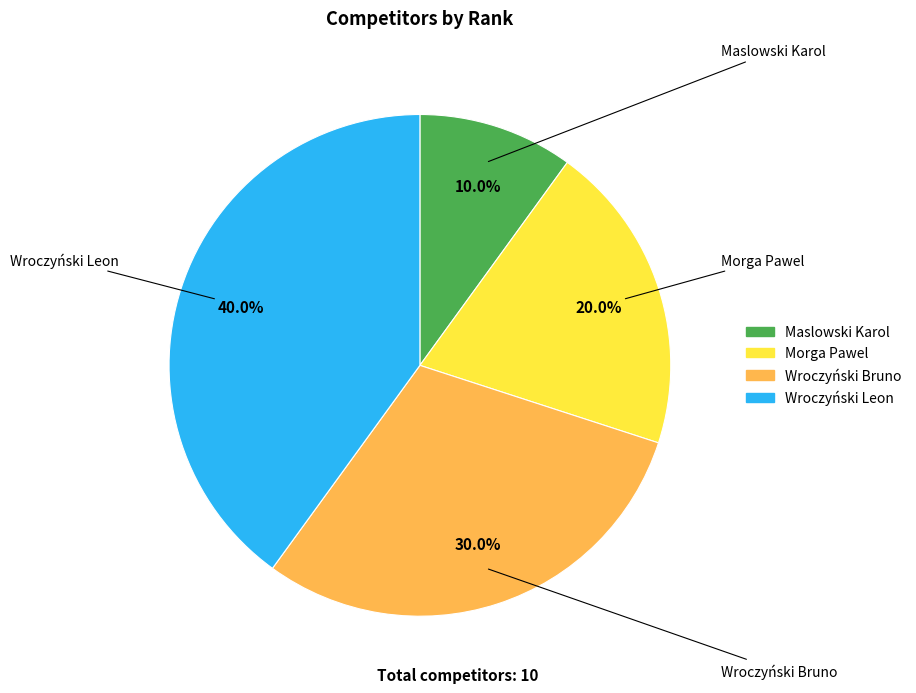

How much of the chart is everything except Wroczyński Bruno?

70.0%